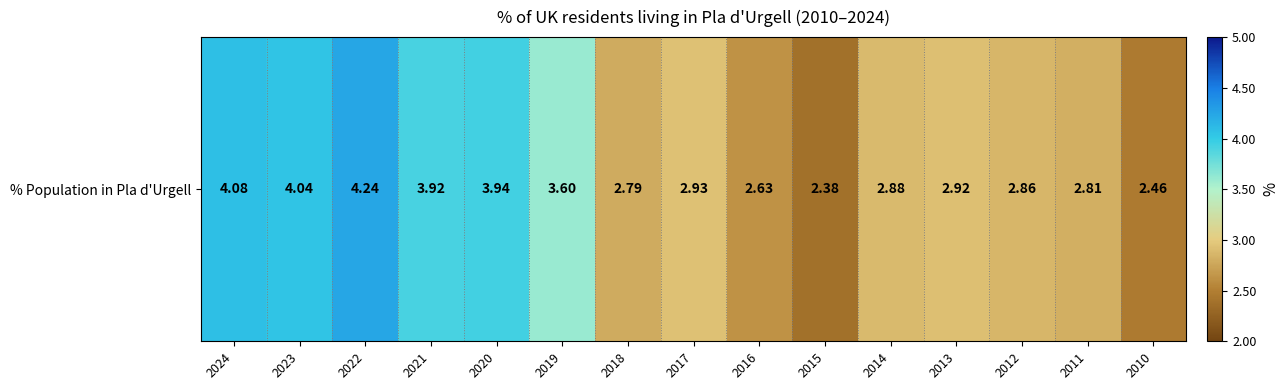

Where is the data nearest to the value 3?

2017